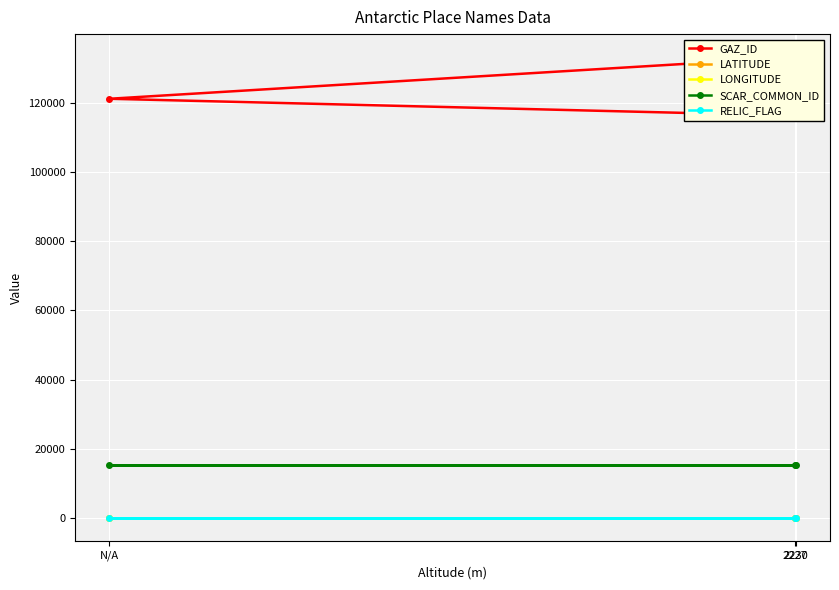

What is the value of the LATITUDE point at the 3rd from the left?

-72.2